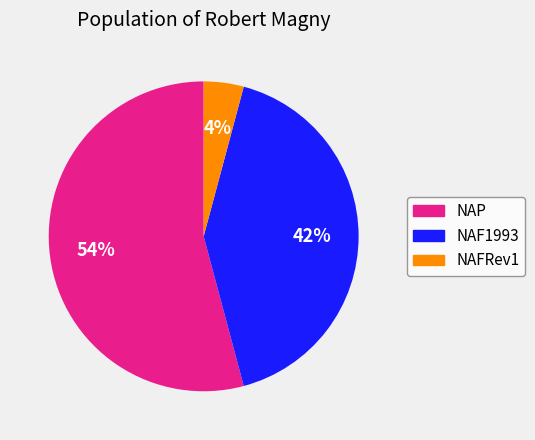

Does NAP account for over 50% of the chart?

Yes